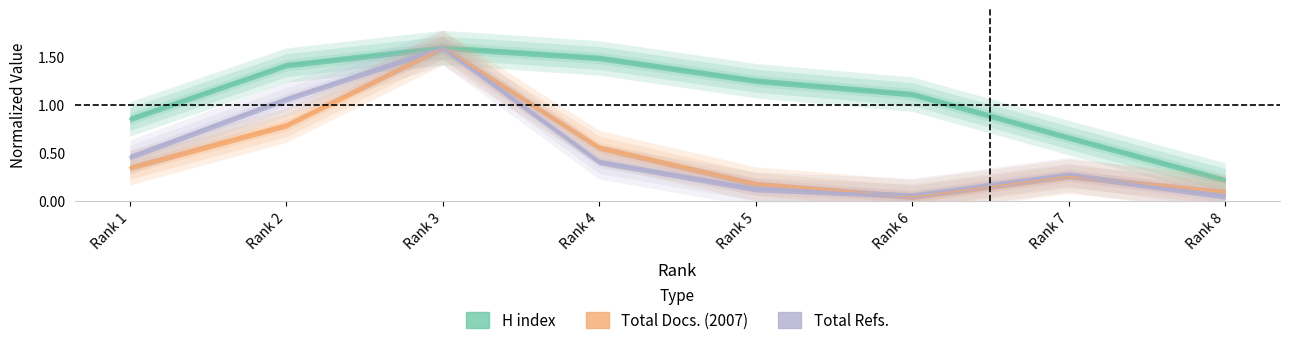

Which series has the largest total across all categories?

H index